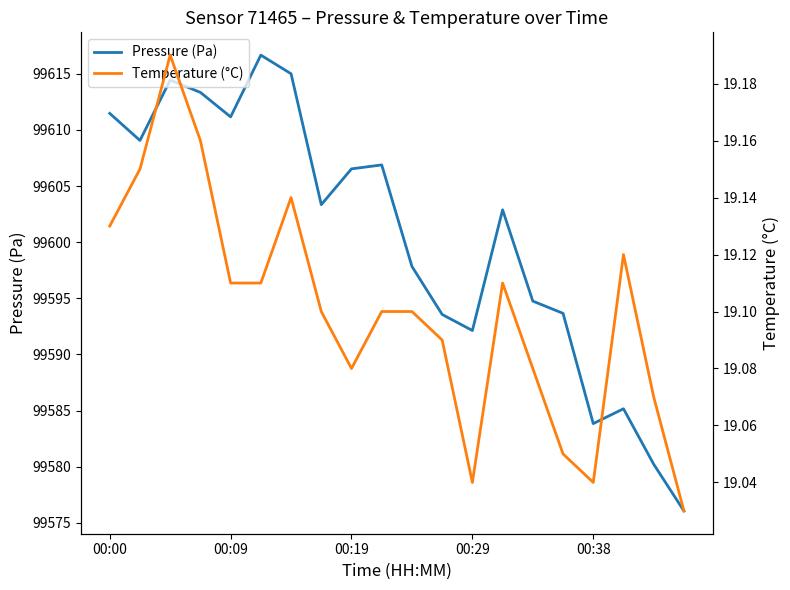

Does the chart have visible grid lines?

No